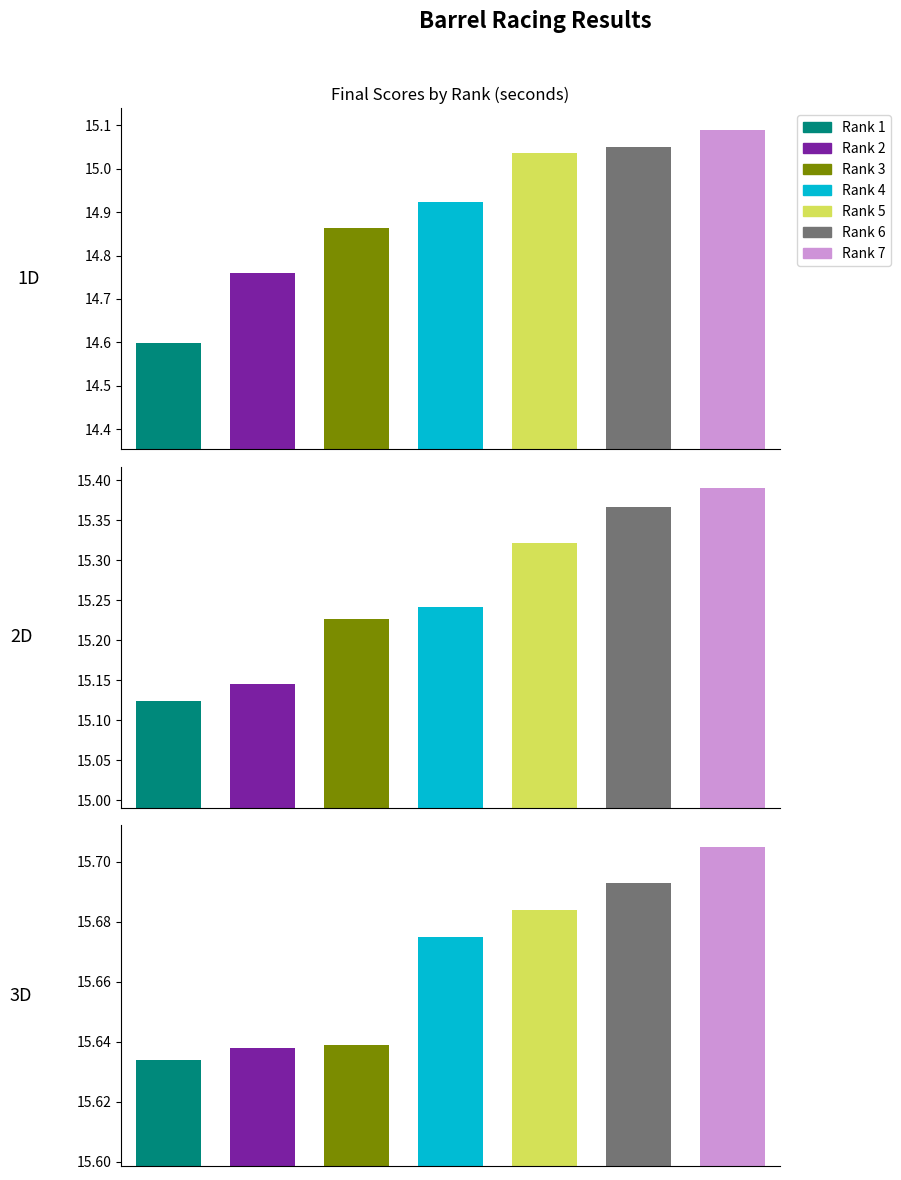

What is the total value across all series at Rank 6?

46.1